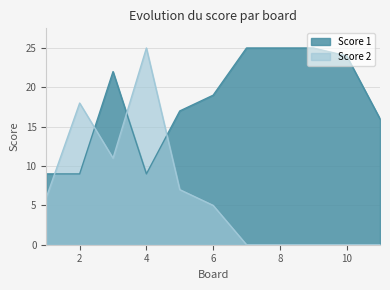

What is the difference between the second highest and second lowest values in the Score 1 series?

16